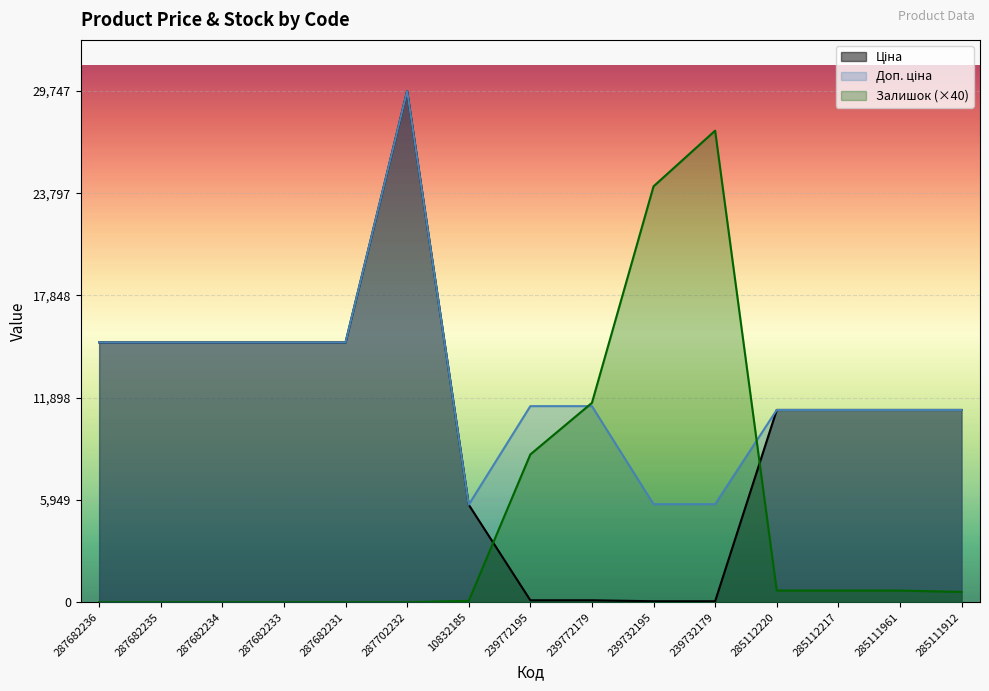

What value does the Ціна series have at 287682236?

15120.0